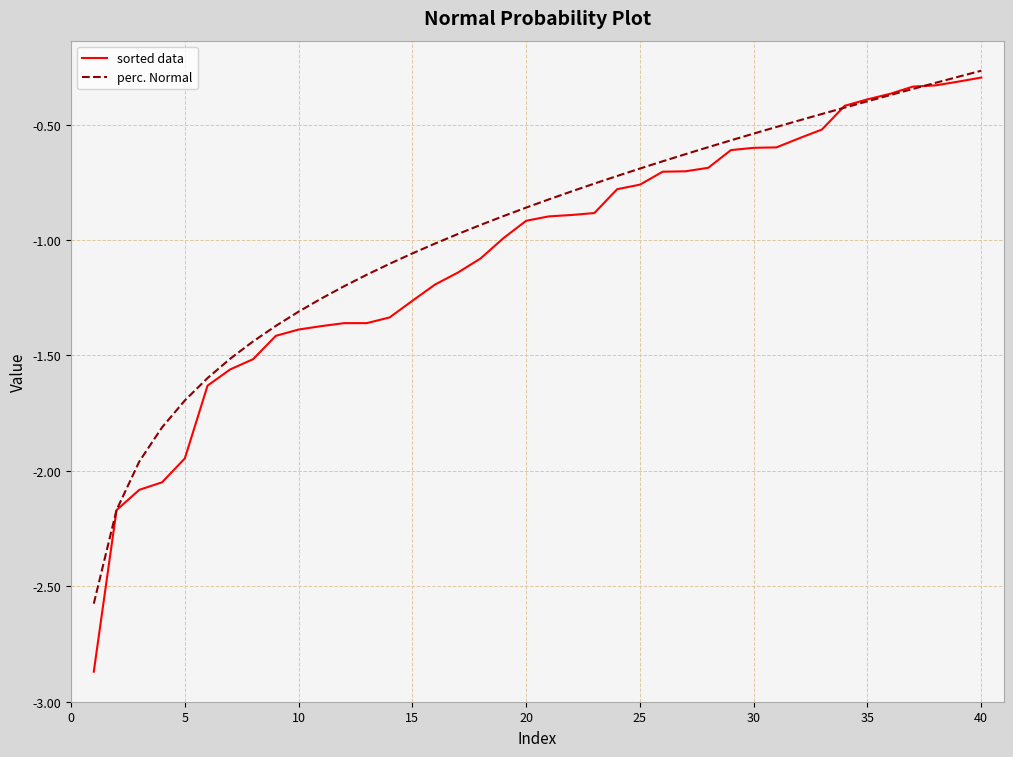

Which series has the widest spread of values?

sorted data